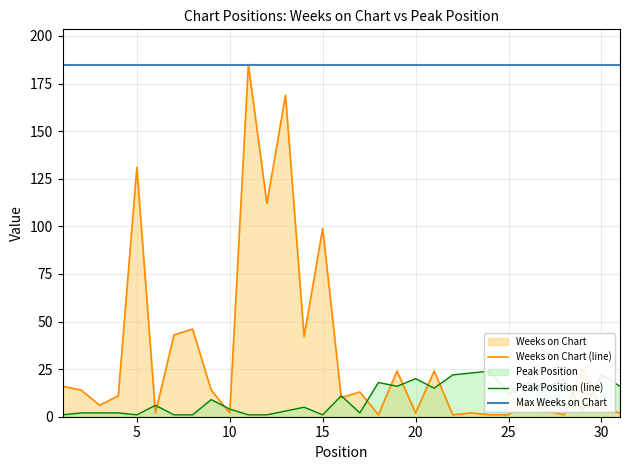

Is it true that Weeks on Chart (line) equals 131 at 5?

True